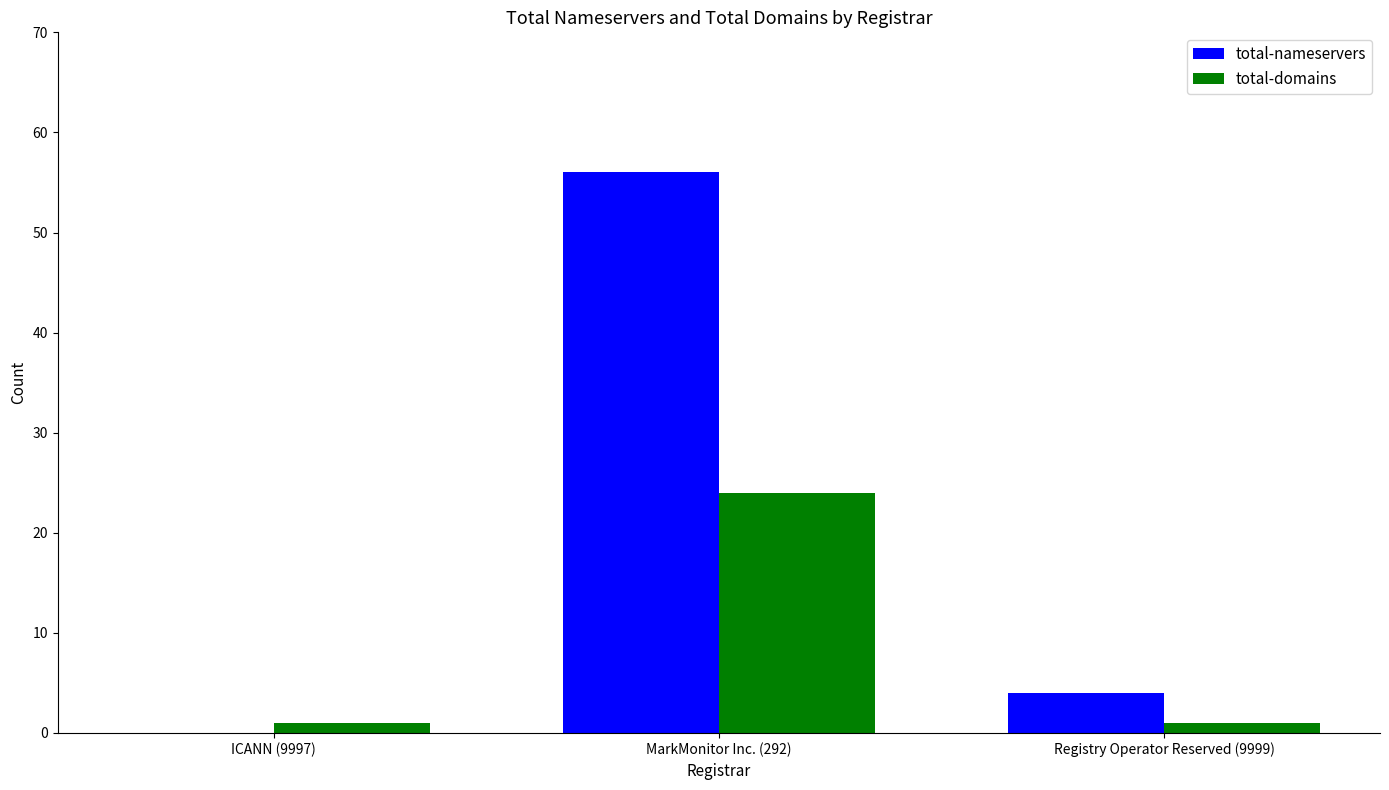

Where is total-nameservers nearest to the value 28?

Registry Operator Reserved (9999)